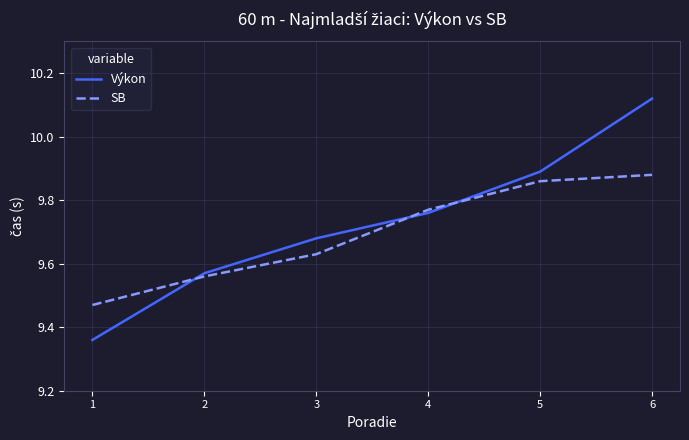

Which series has the largest total across all categories?

Výkon